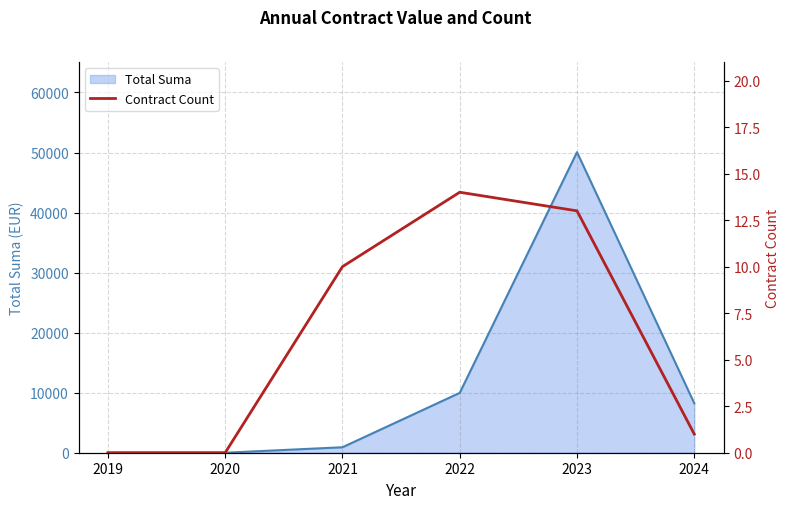

The value of Total Suma at 2023 is 26249.6. True or false?

False